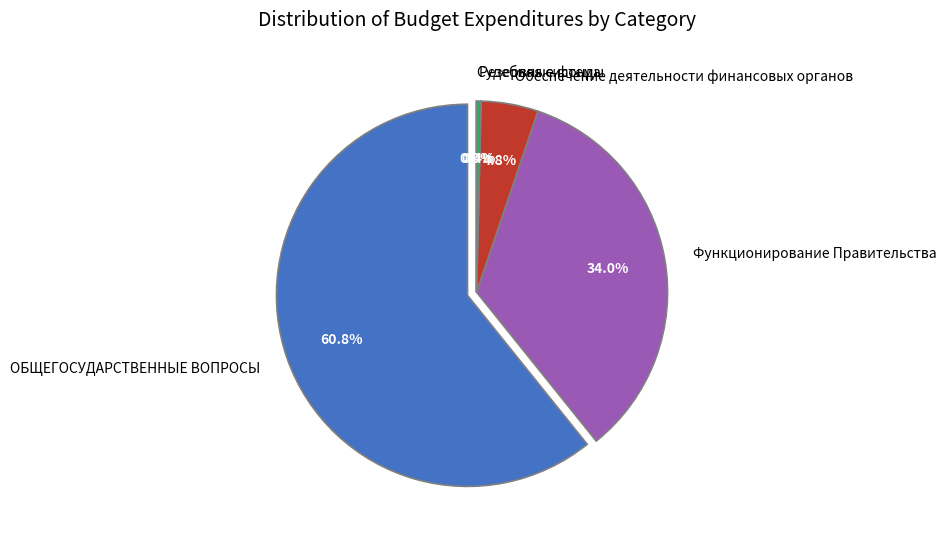

Does ОБЩЕГОСУДАРСТВЕННЫЕ ВОПРОСЫ represent more than half of the total?

Yes